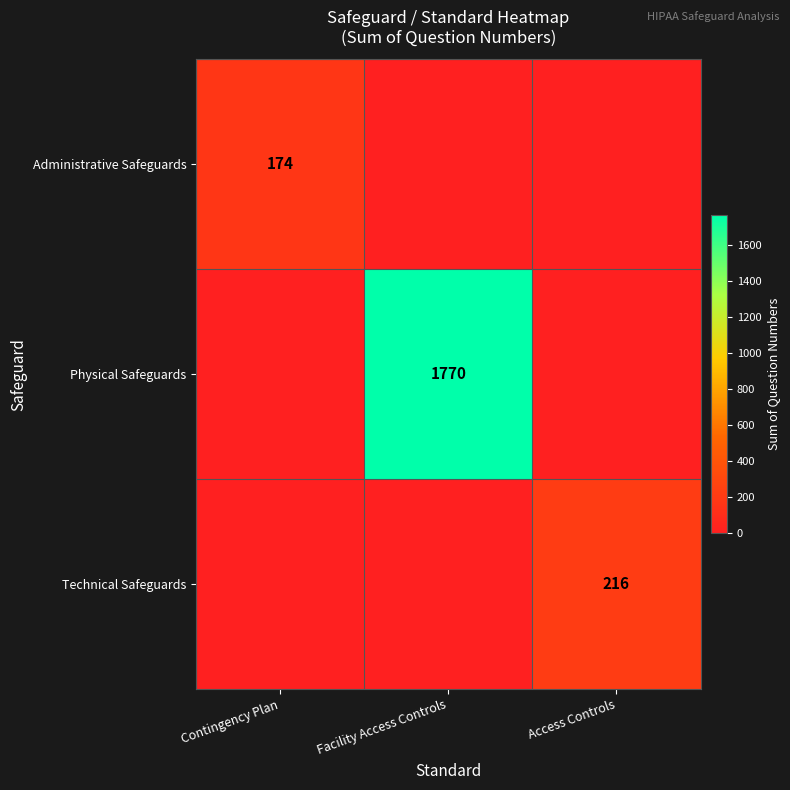

At which category does the chart reach its minimum across all series?

Facility Access Controls